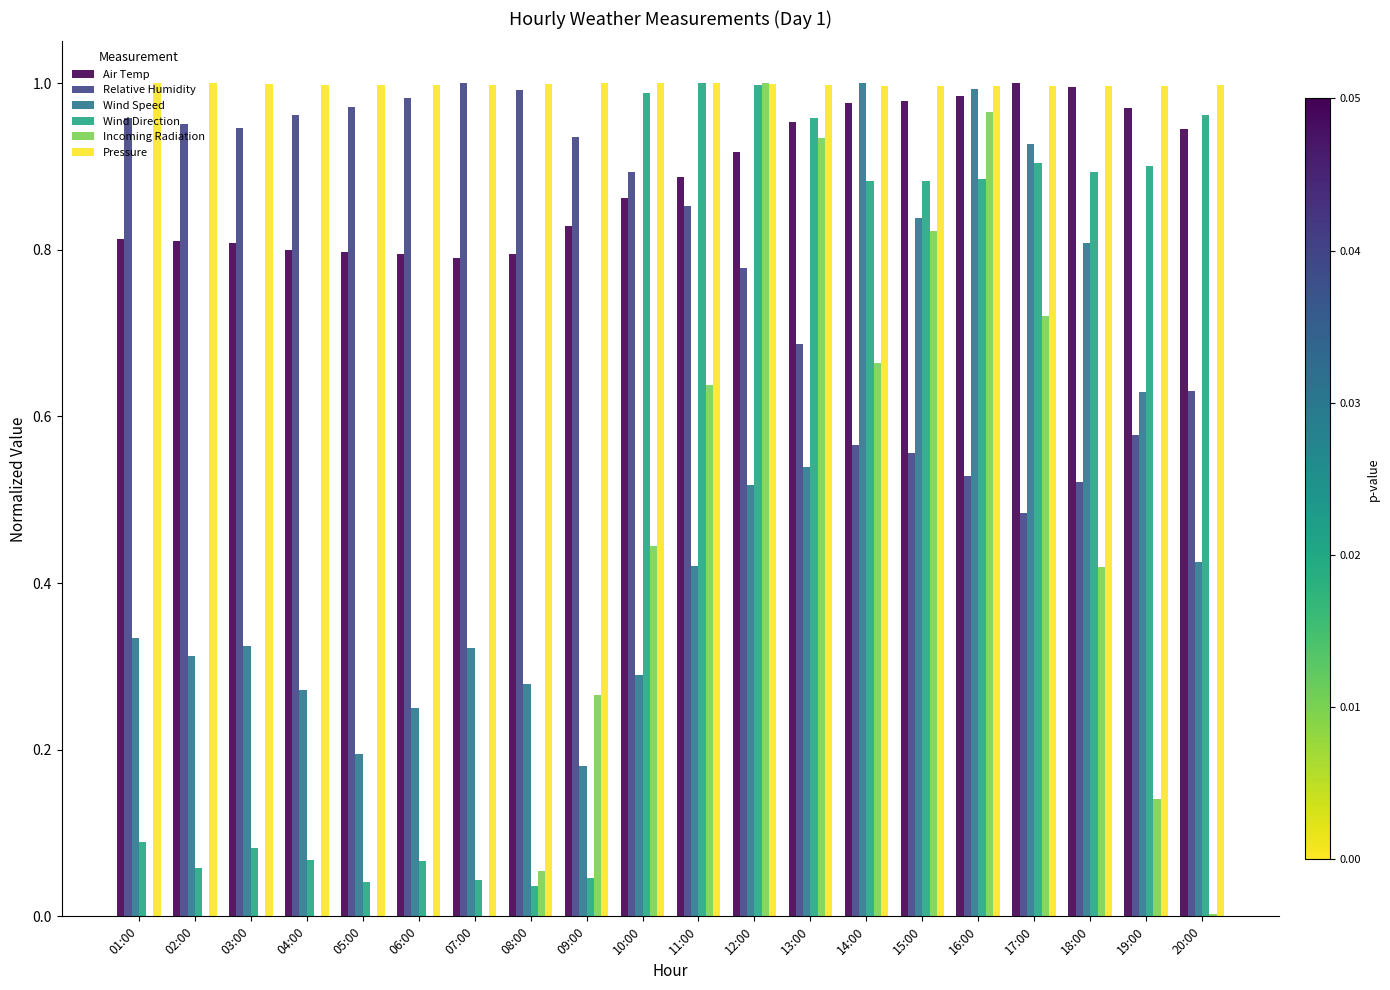

Between 04:00 and 13:00, which series saw the biggest shift?

Incoming Radiation